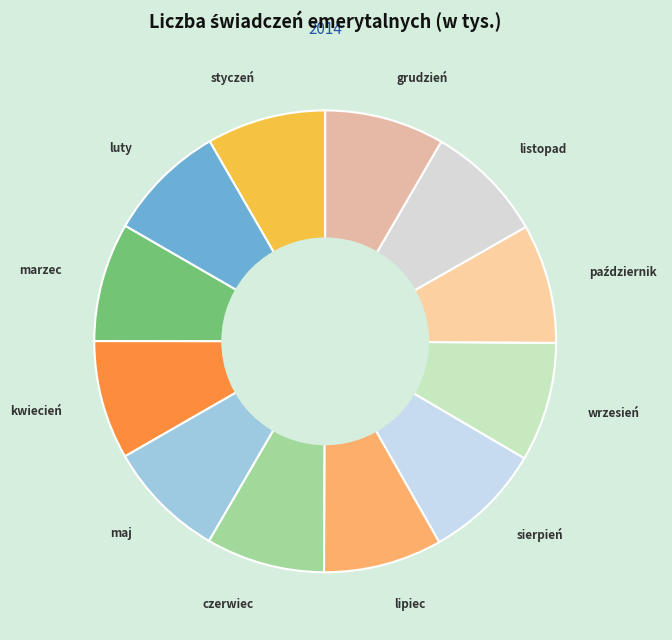

Is the sum of wrzesień and marzec greater than half?

No